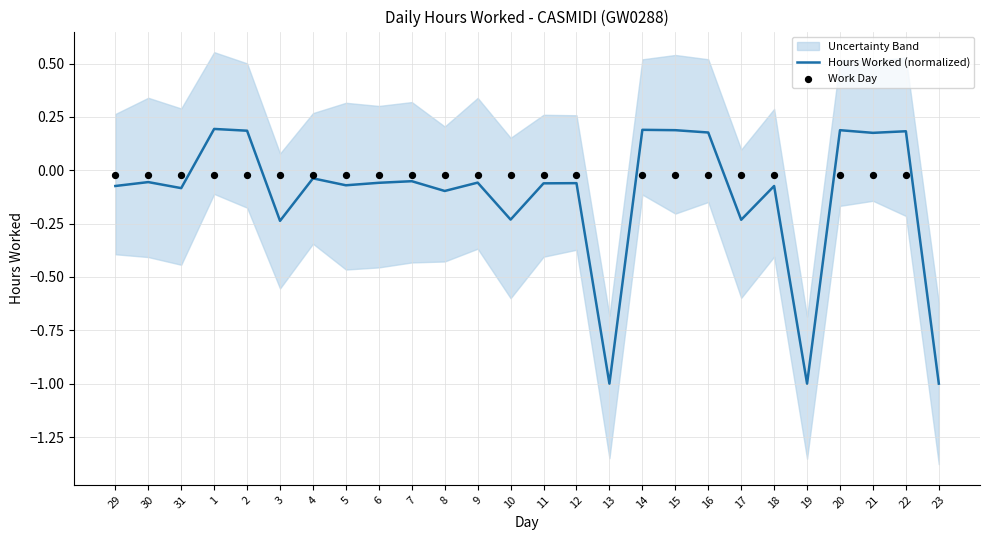

Between 20 and 2, which is larger?

20